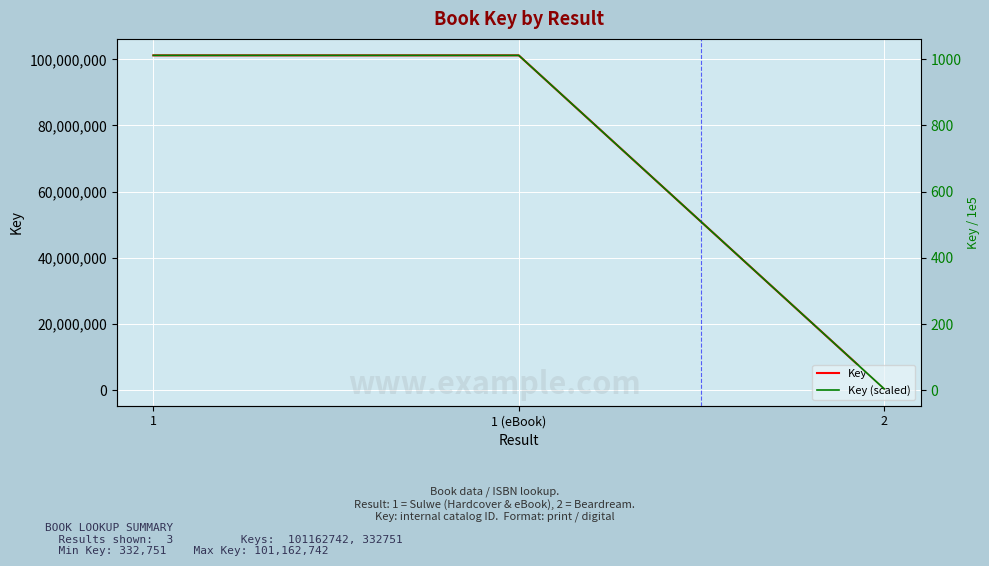

Is it true that Key equals 101162742.0 at 1?

True